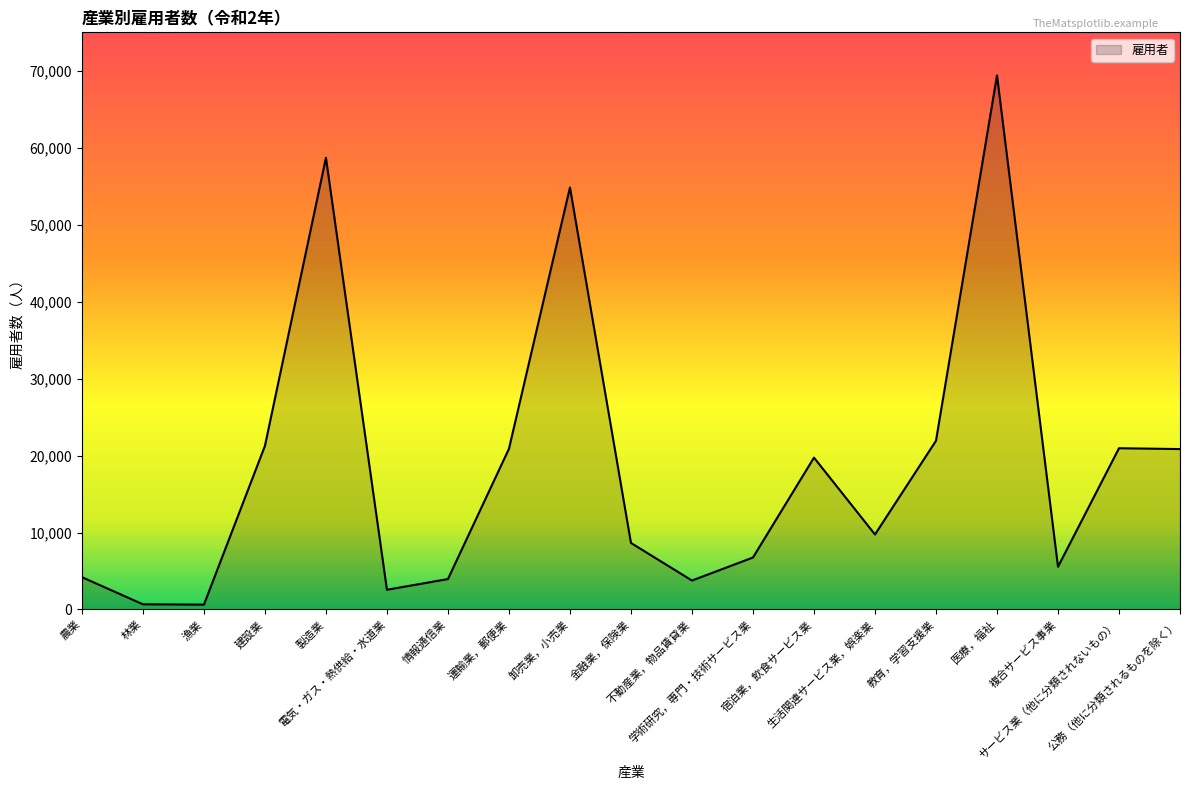

What is the maximum value shown in the chart?

69406